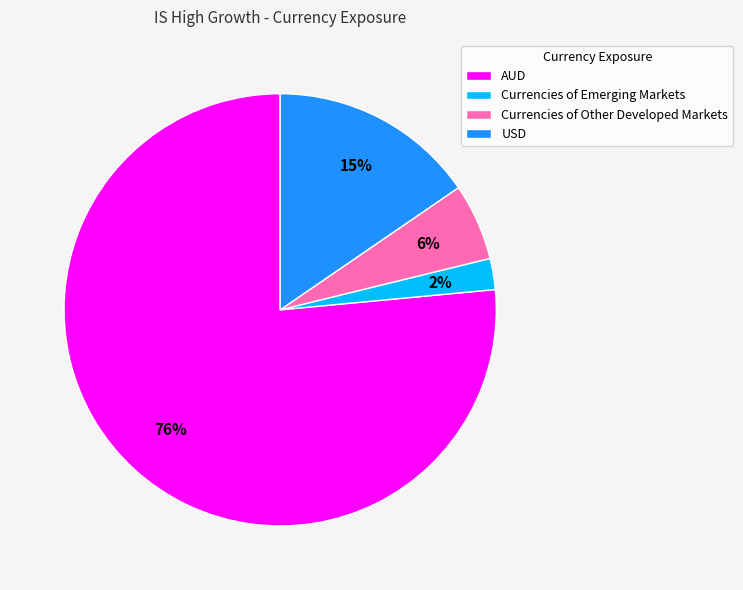

Count the number of slices in the pie.

4